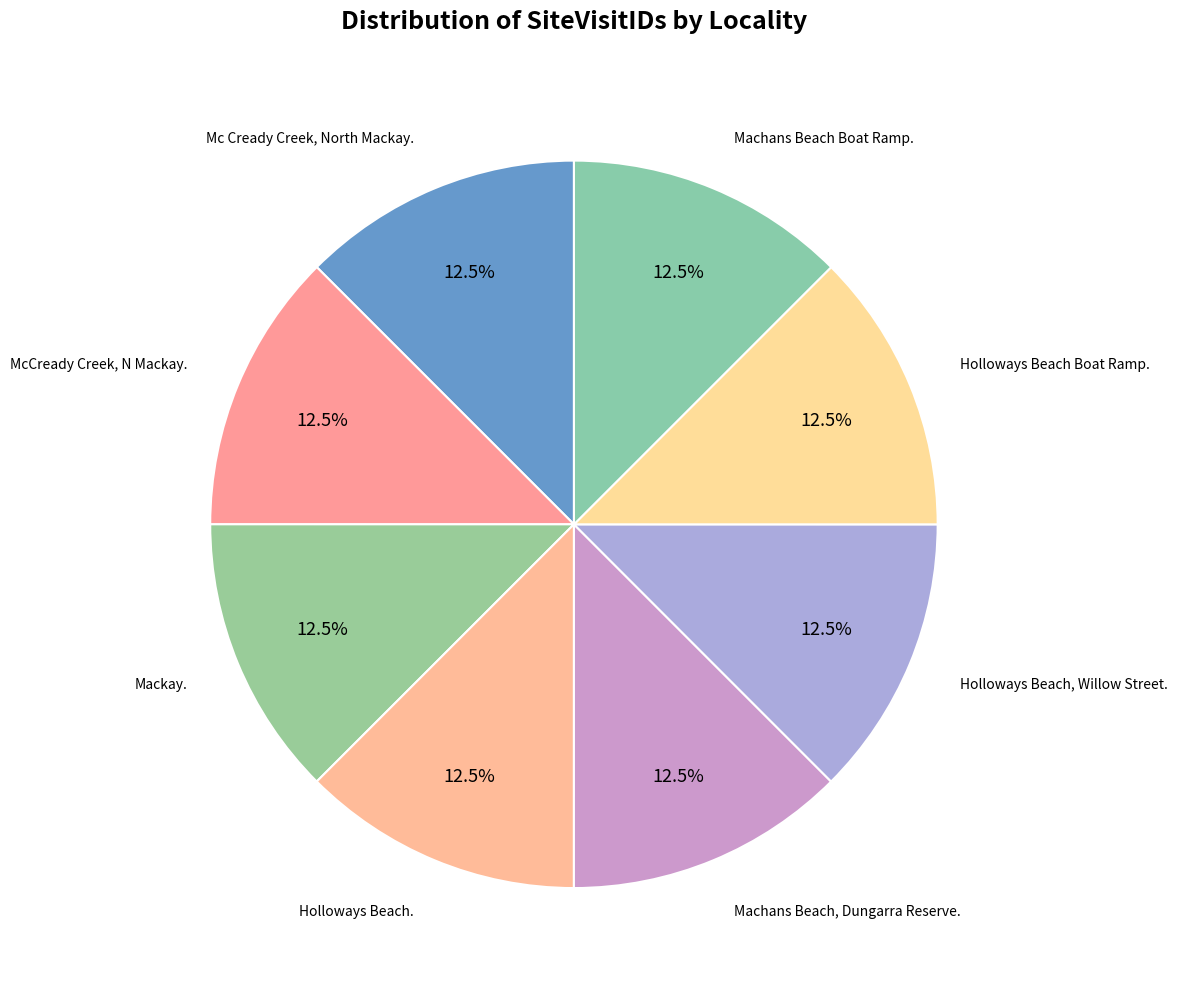

Does Machans Beach Boat Ramp. account for over 50% of the chart?

No